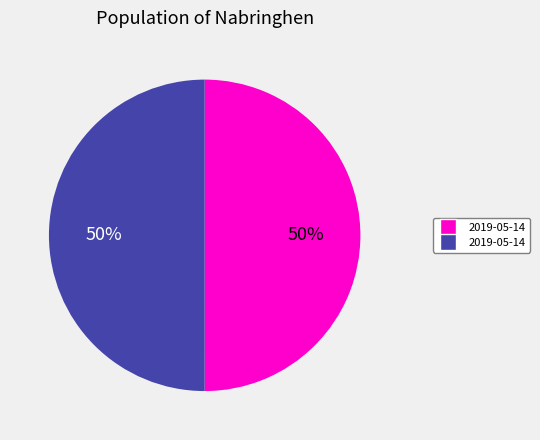

To the nearest percent, what is the average slice percentage?

50%